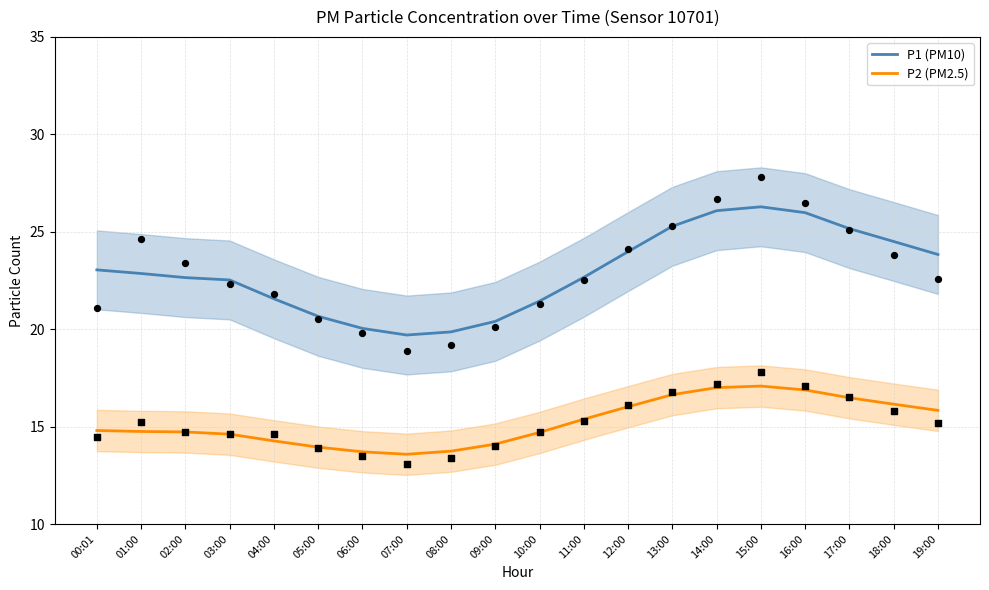

At which category is the sum across all series the highest?

15:00